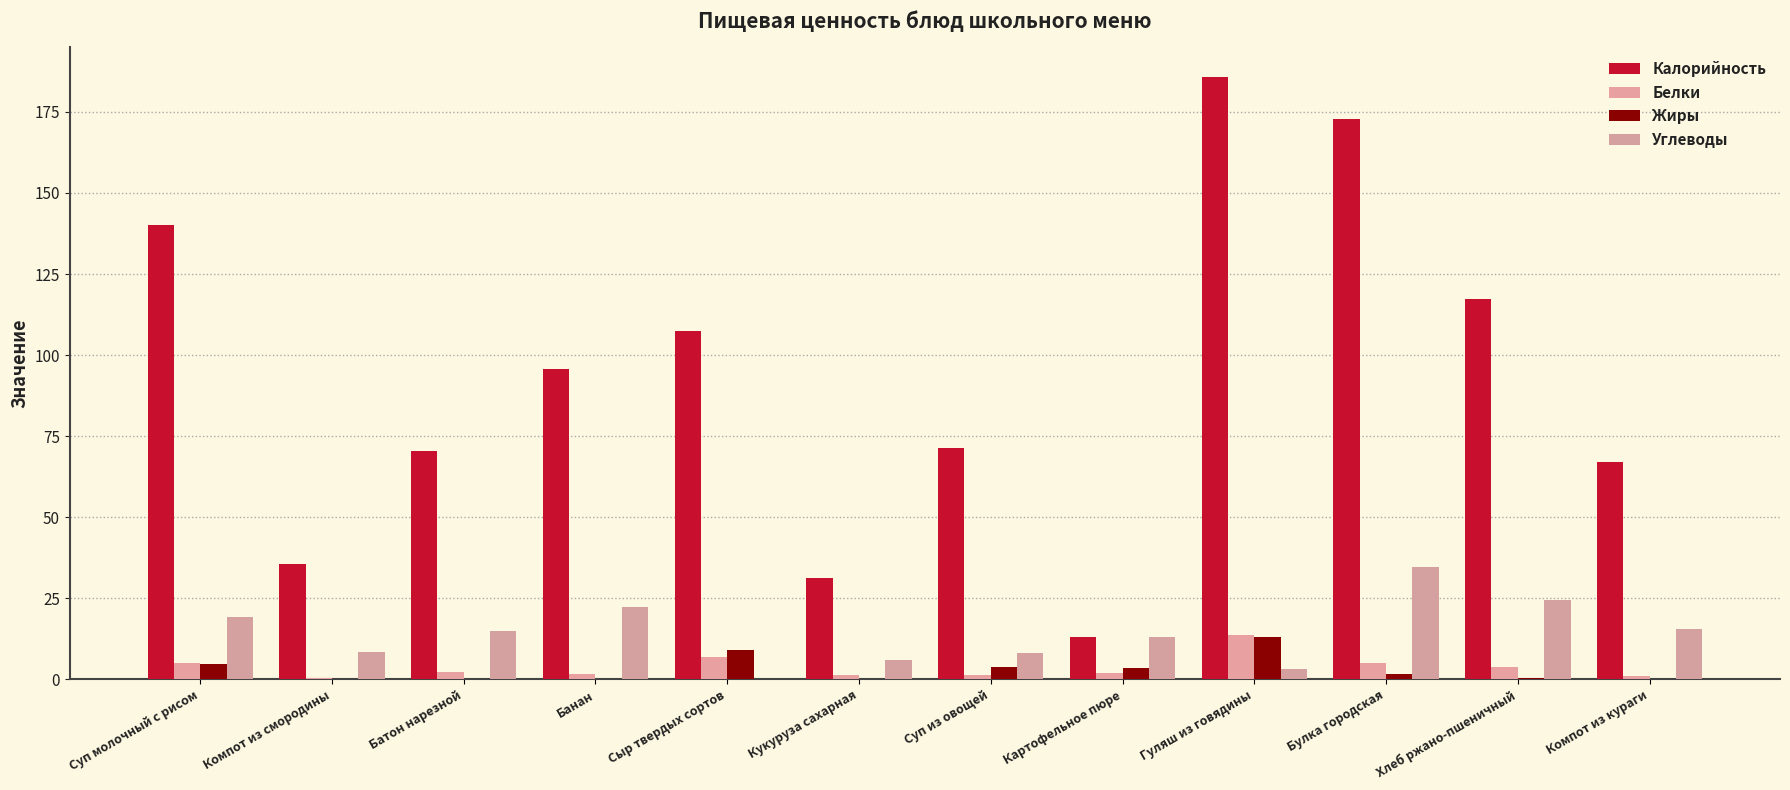

How many values in Углеводы are above zero?

11